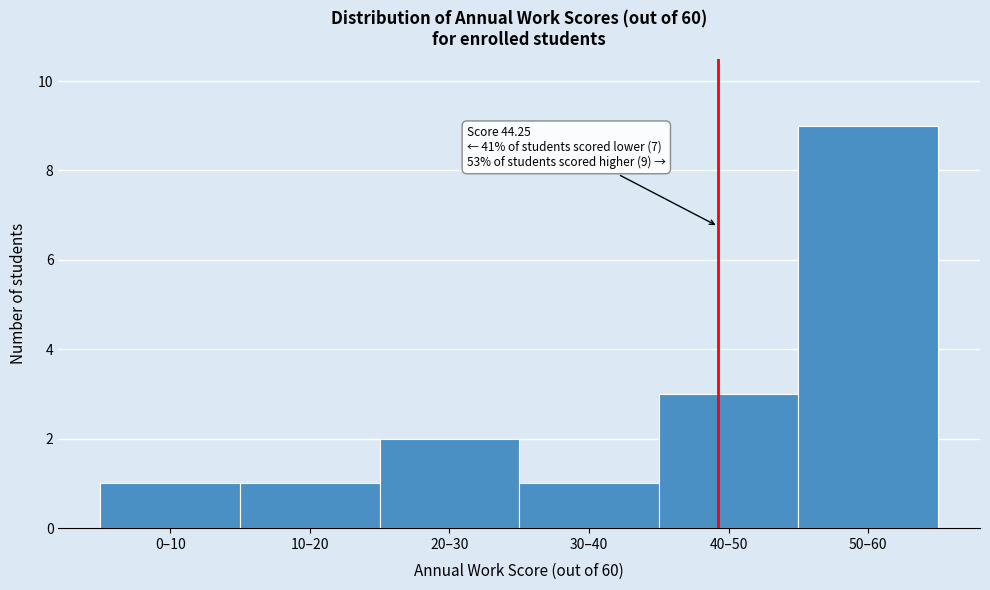

Reading right to left, what are all the values shown in this chart?

9	3	1	2	1	1